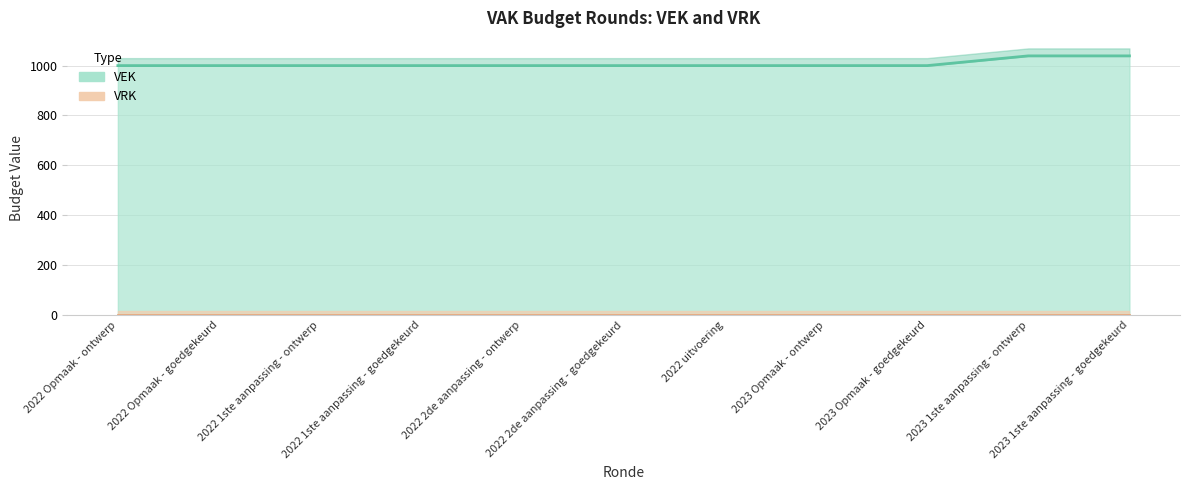

Is it true that the value at 2022 1ste aanpassing - ontwerp is 278?

False